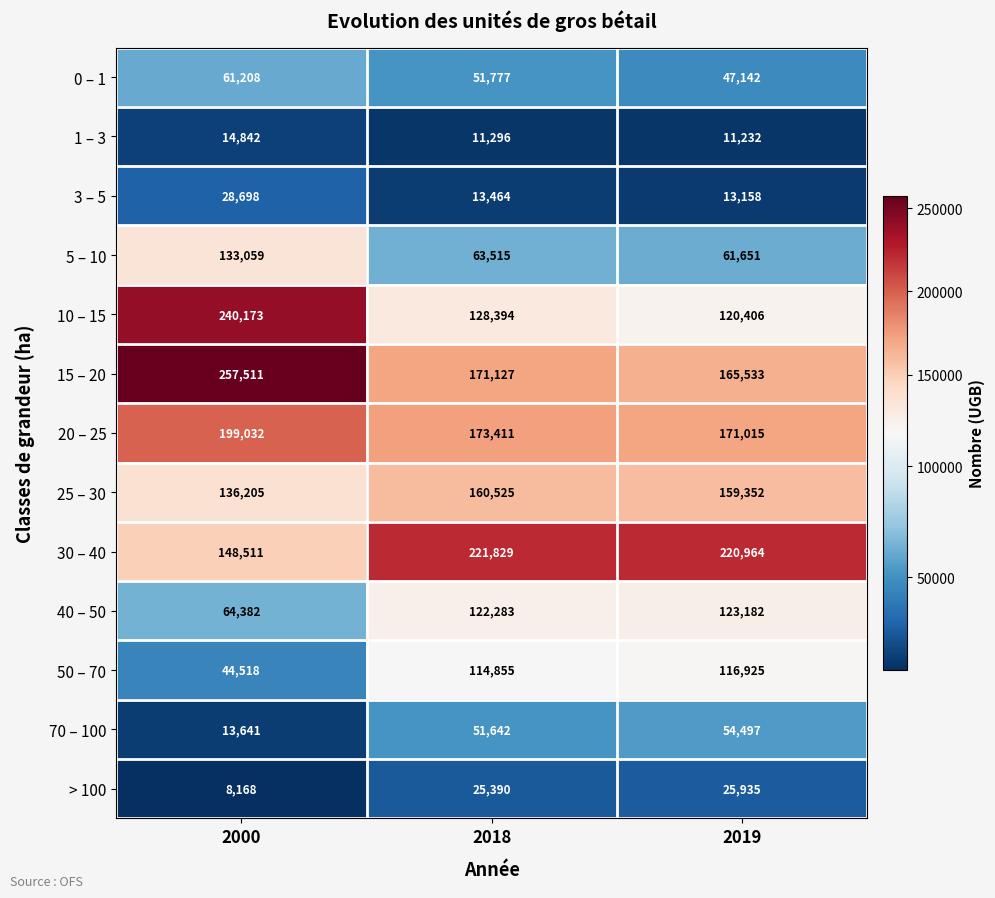

What is the difference between the highest and lowest values at 2018?

210533